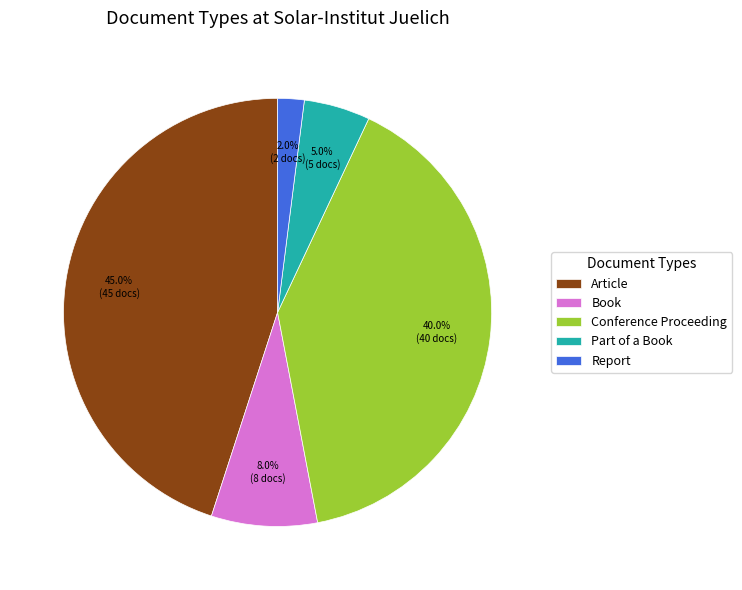

How many segments does this pie chart have?

5